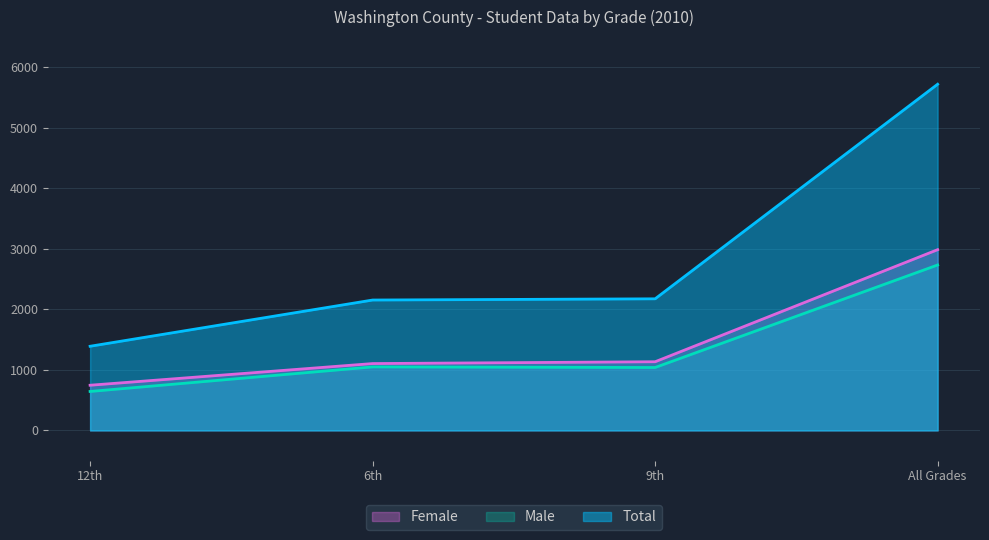

How many lines are shown in the chart?

3